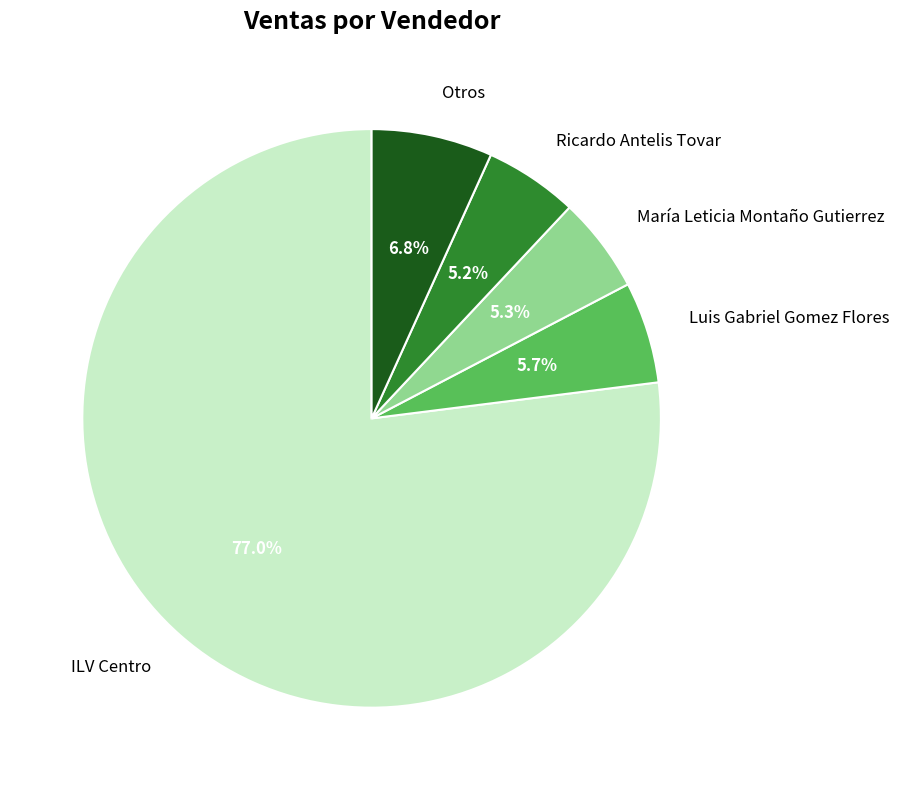

True or false: ILV Centro accounts for 90% of the total.

False